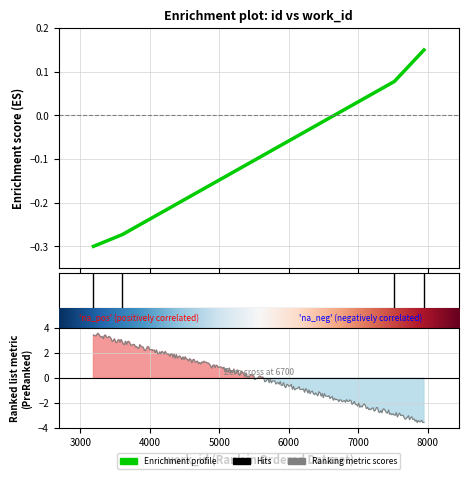

Which has a higher value, 3607 or 7945?

7945